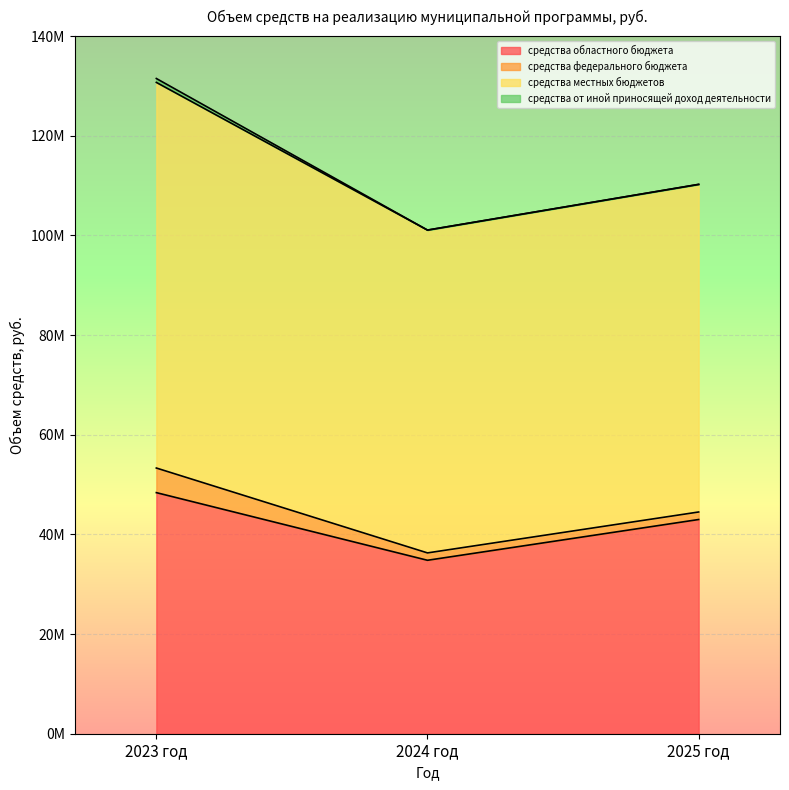

Count the number of data series in this chart.

4